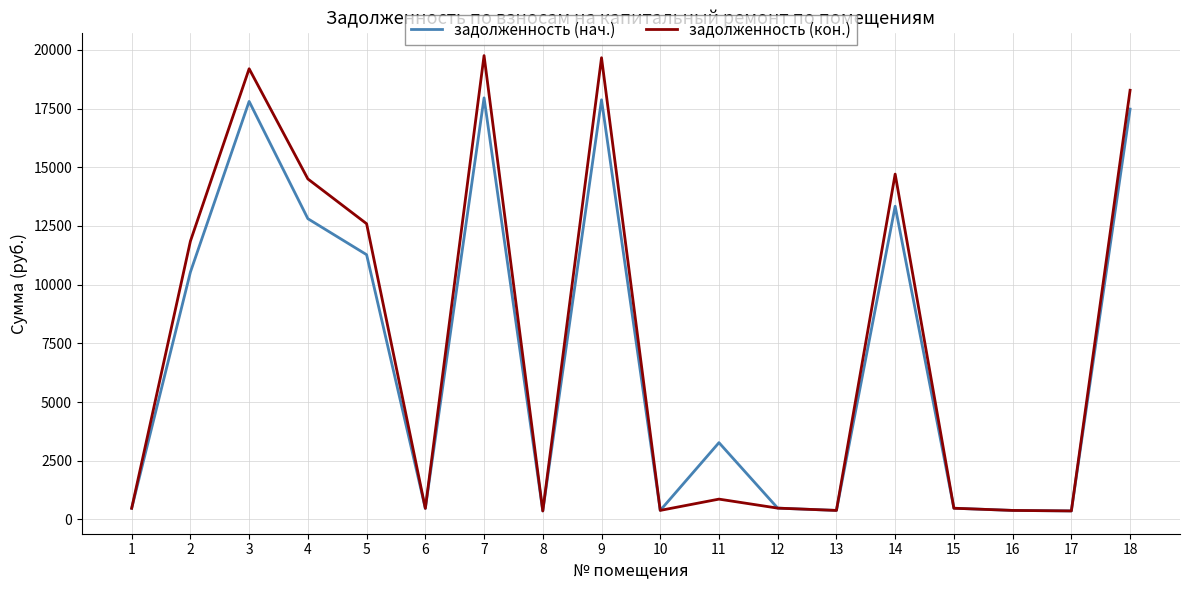

Rank the series by their maximum value, from lowest to highest.

задолженность (нач.), задолженность (кон.)